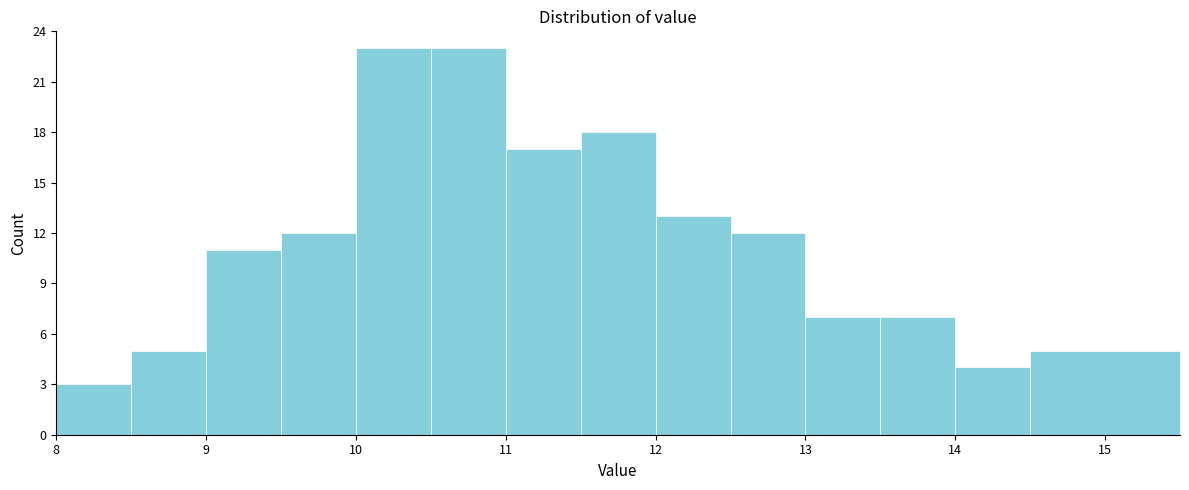

How tall is the bar that spans 8.0 to 8.5 on the x-axis? The values are not printed on the chart, so give them approximately, as read against the axis.

3